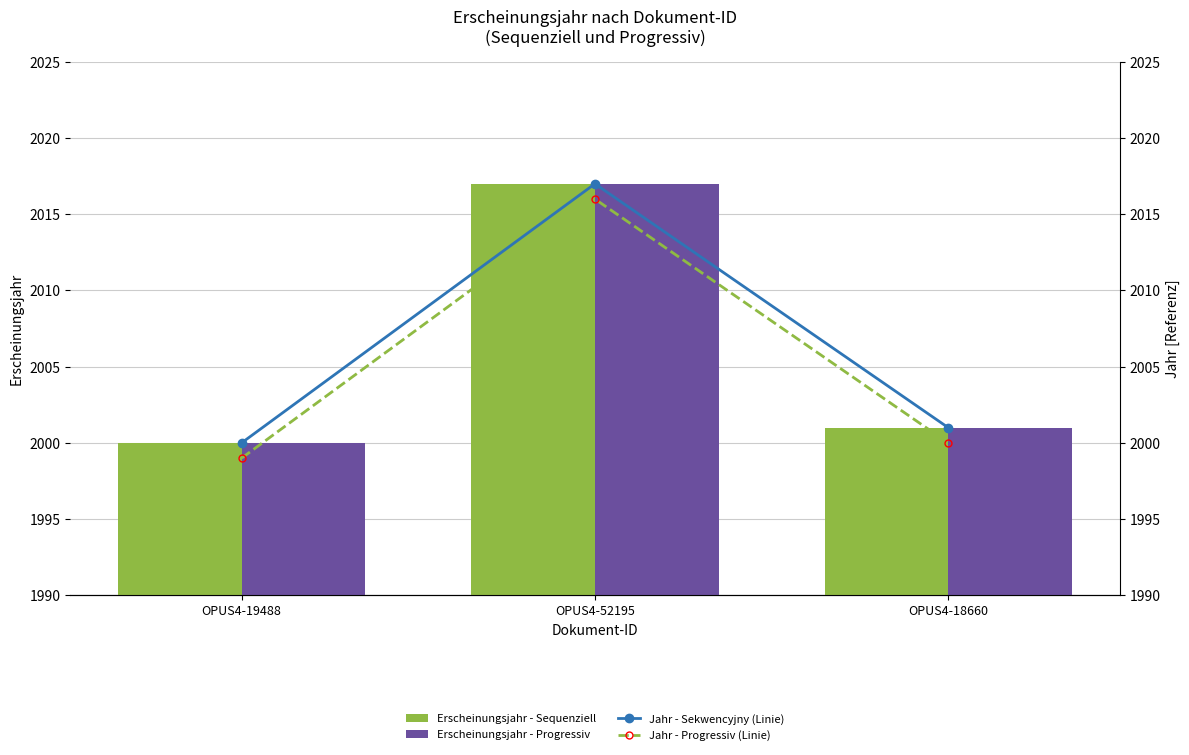

What is the sum of all Erscheinungsjahr - Progressiv values?

6018